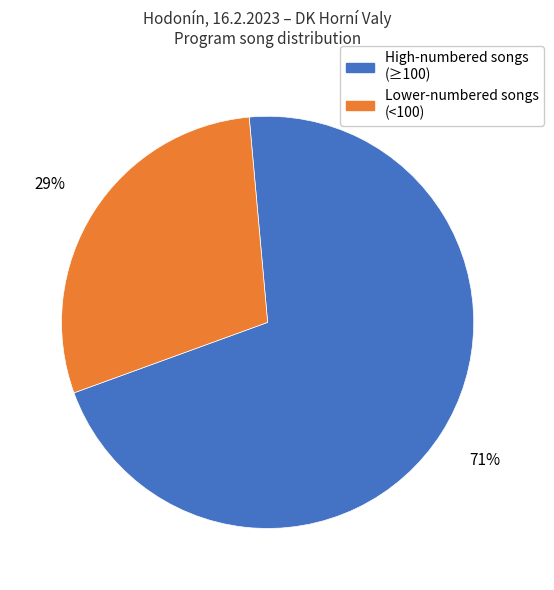

Is there any slice that represents more than half of the pie?

Yes